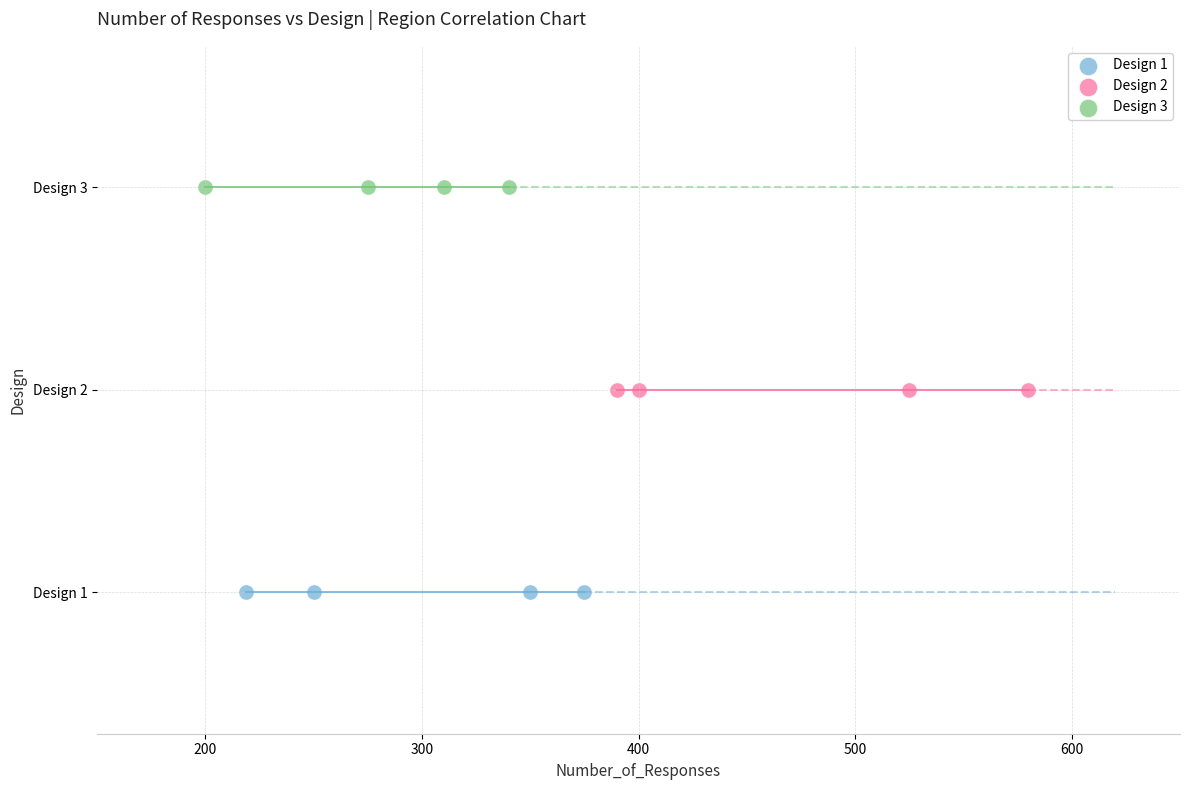

Which series contains the highest Y value?

Design 3